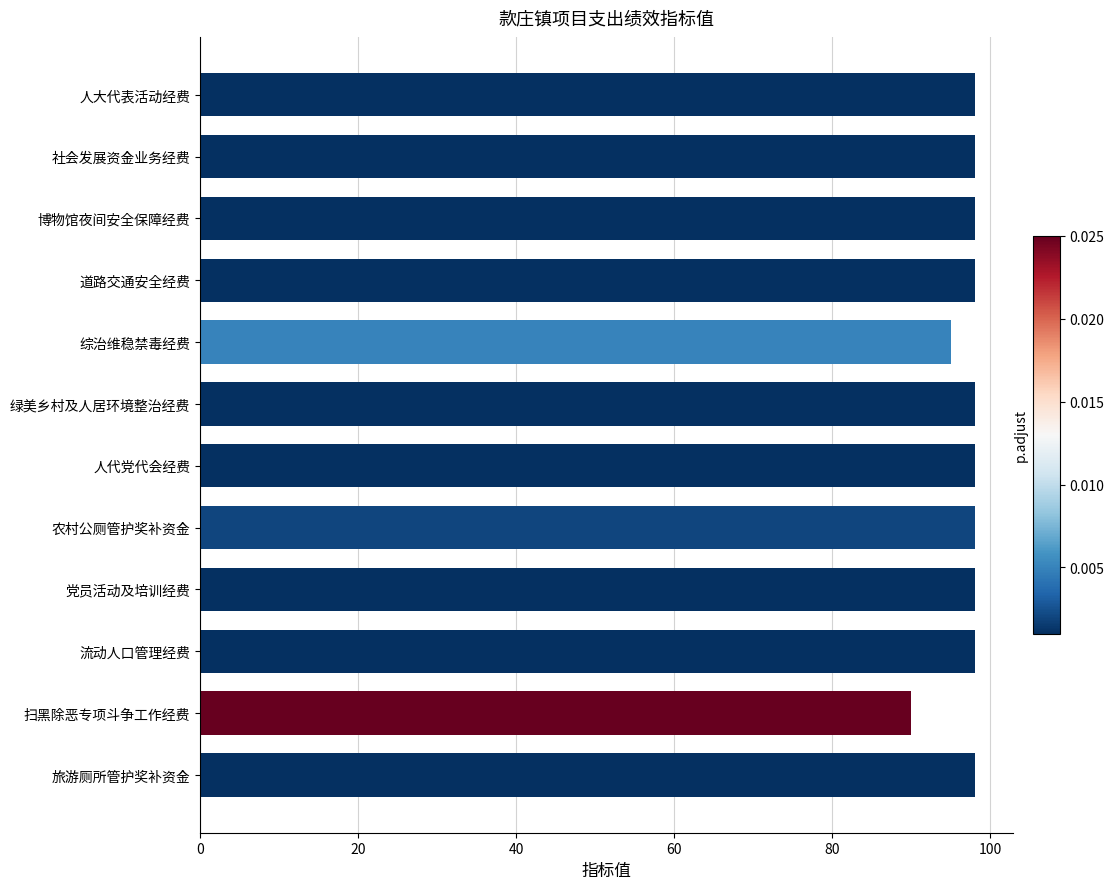

How many bars are there in total?

12